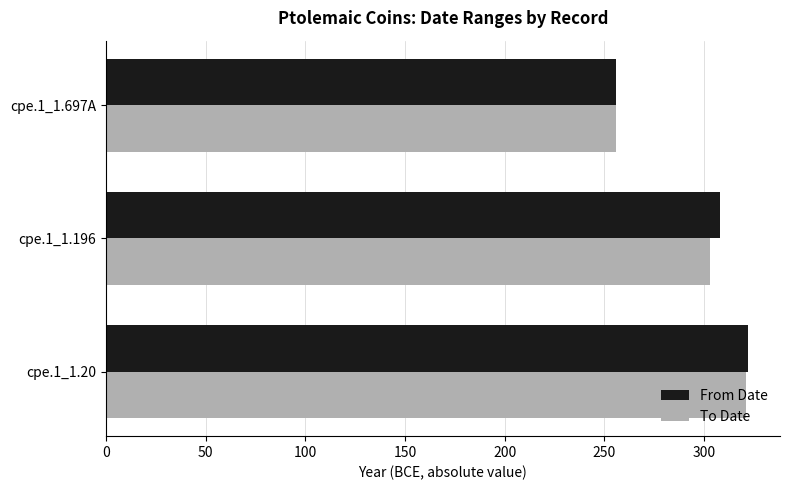

Which series has the largest range (max minus min)?

From Date